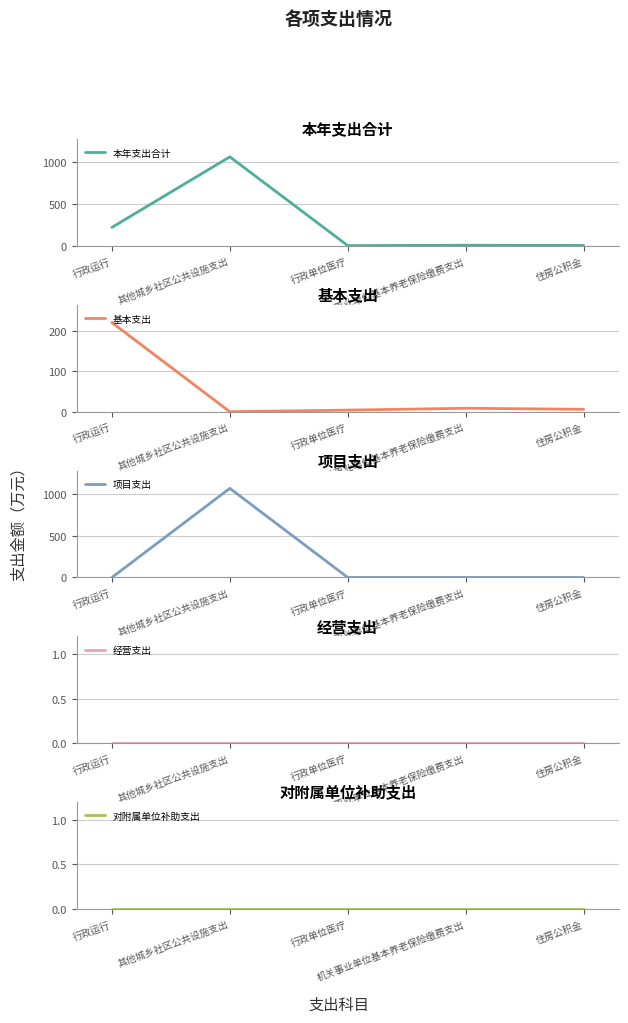

What position from the right is 行政单位医疗?

3